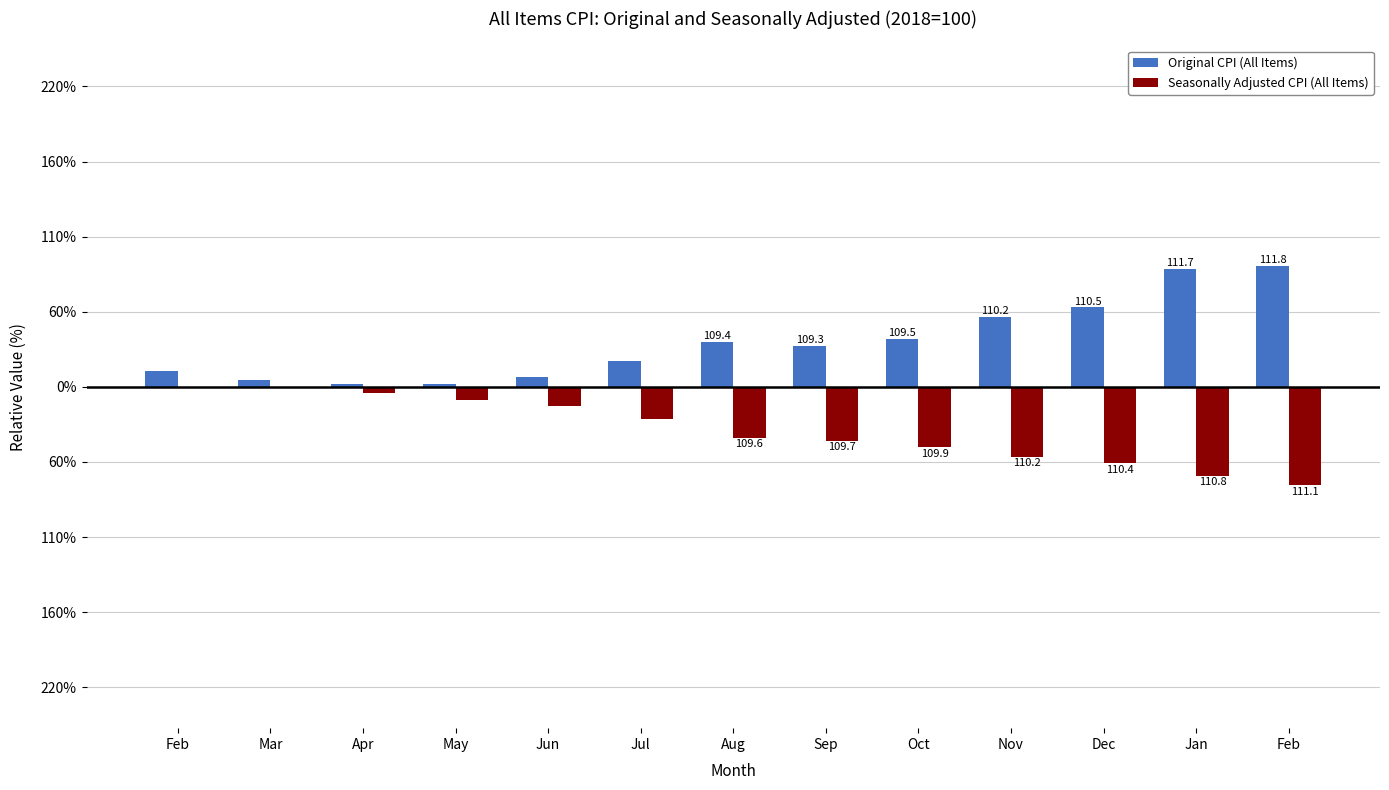

True or false: Original CPI (All Items) has a value of 0.2 at Apr.

False